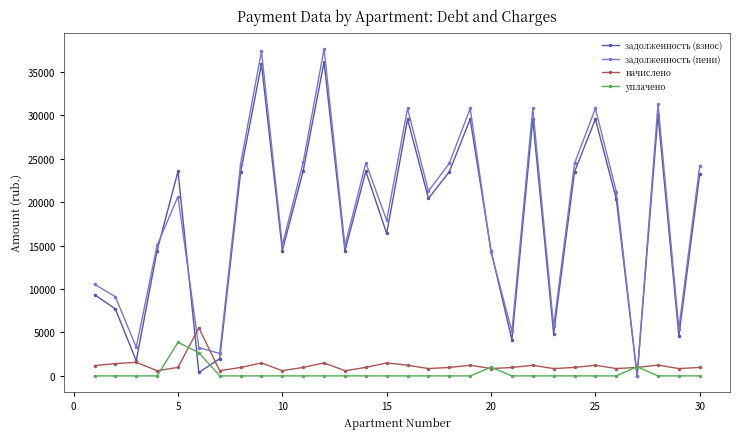

True or false: уплачено and задолженность (взнос) cross at least once.

True